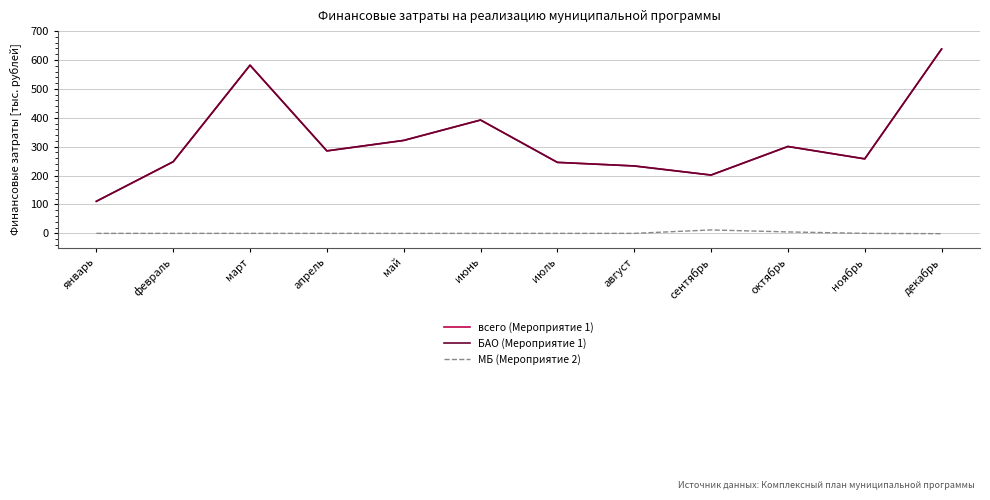

At which category is the sum across all series the highest?

декабрь